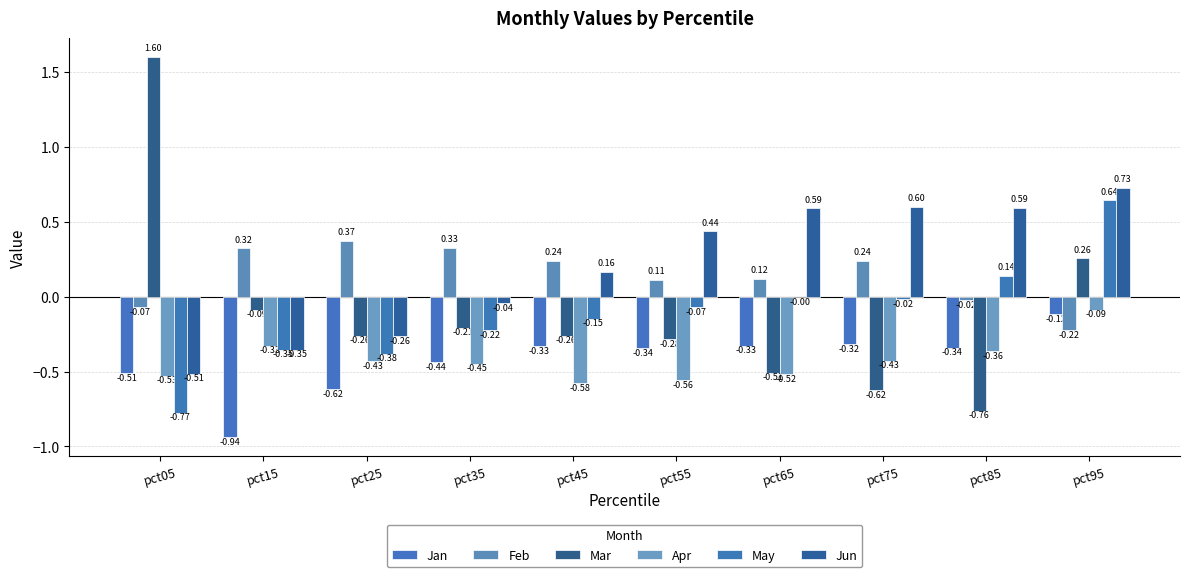

What is the value of the Jan bar at the 7th from the left?

-0.3